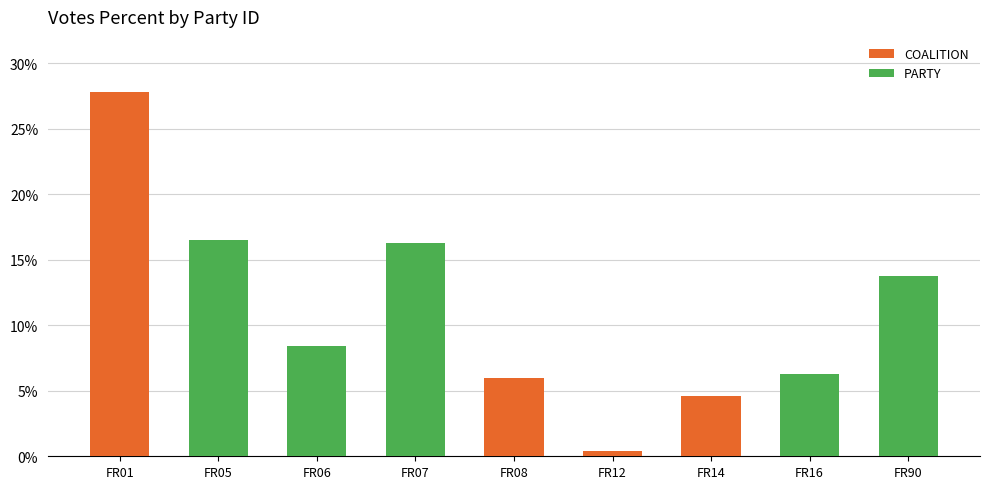

Which category has the lowest value in the COALITION series?

FR05